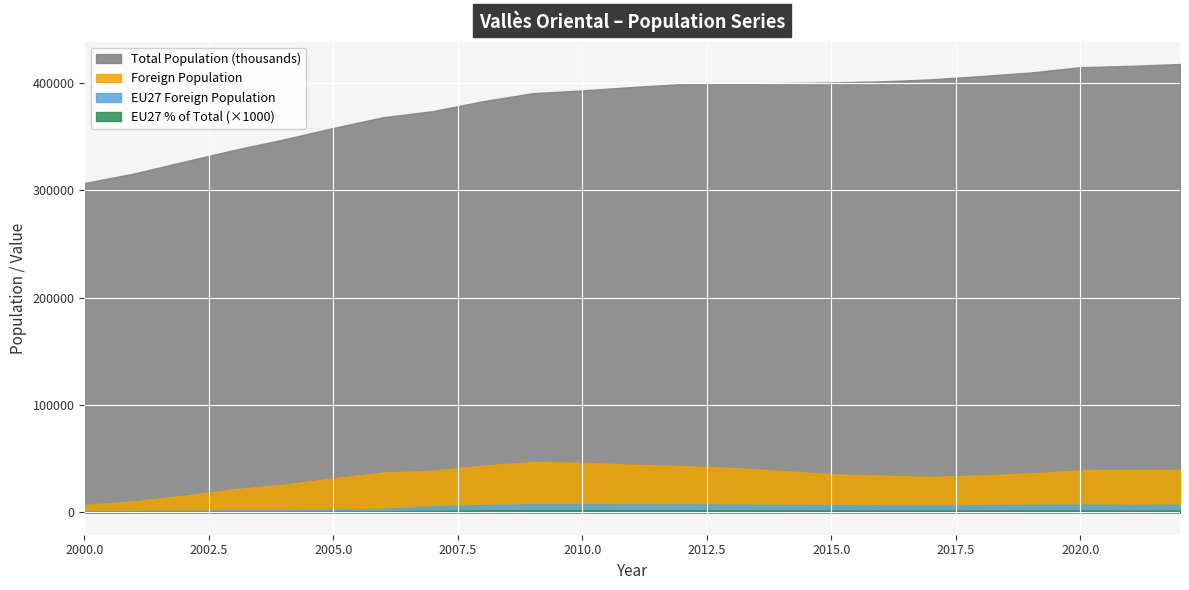

Reading left to right, extract all data points from this chart.

Total Population (thousands): 2000=306665.0	2001=315582.0	2002=326562.0	2003=337403.0	2004=347281.0	2005=357974.0	2006=367956.0	2007=373671.0	2008=382820.0	2009=390336.0	2010=392921.0	2011=396118.0	2012=398826.0	2013=399148.0	2014=399781.0	2015=400375.0	2016=401338.0	2017=403259.0	2018=406289.0	2019=409638.0	2020=414570.0	2021=415789.0	2022=417543.0
Foreign Population: 2000=6795.0	2001=10291.0	2002=15424.0	2003=21314.0	2004=25756.0	2005=31607.0	2006=37043.0	2007=38692.0	2008=43492.0	2009=46742.0	2010=46220.0	2011=44318.0	2012=42980.0	2013=41316.0	2014=38514.0	2015=35452.0	2016=34098.0	2017=32984.0	2018=34250.0	2019=36285.0	2020=39088.0	2021=39311.0	2022=39392.0
EU27 Foreign Population: 2000=1135.0	2001=1356.0	2002=1559.0	2003=1856.0	2004=1972.0	2005=2604.0	2006=3091.0	2007=5615.0	2008=6800.0	2009=7537.0	2010=7594.0	2011=7400.0	2012=7484.0	2013=7190.0	2014=6936.0	2015=6764.0	2016=6617.0	2017=6501.0	2018=6753.0	2019=6980.0	2020=7213.0	2021=6794.0	2022=7052.0
EU27 % of Total: 2000=0.4	2001=0.4	2002=0.5	2003=0.6	2004=0.6	2005=0.7	2006=0.8	2007=1.5	2008=1.8	2009=1.9	2010=1.9	2011=1.9	2012=1.9	2013=1.8	2014=1.7	2015=1.7	2016=1.6	2017=1.6	2018=1.7	2019=1.7	2020=1.7	2021=1.6	2022=1.7